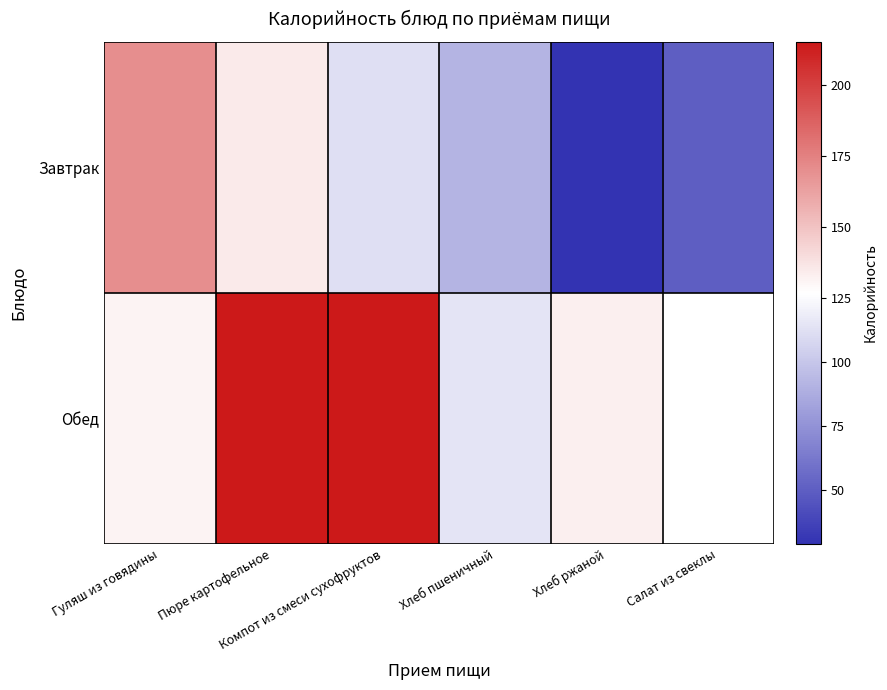

Which series has the widest spread of values?

Завтрак